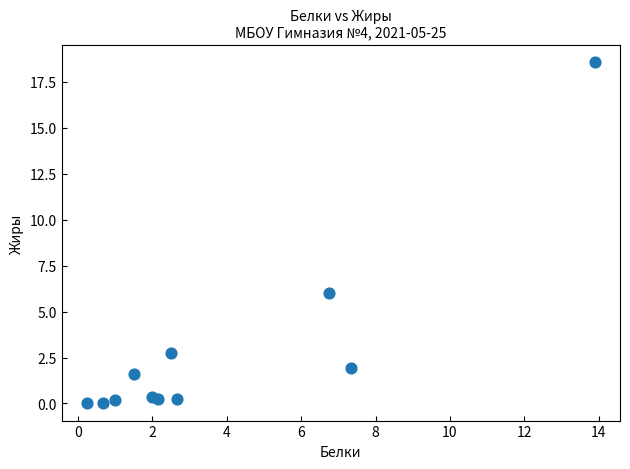

What is the range of Y values (max minus min)?

18.6